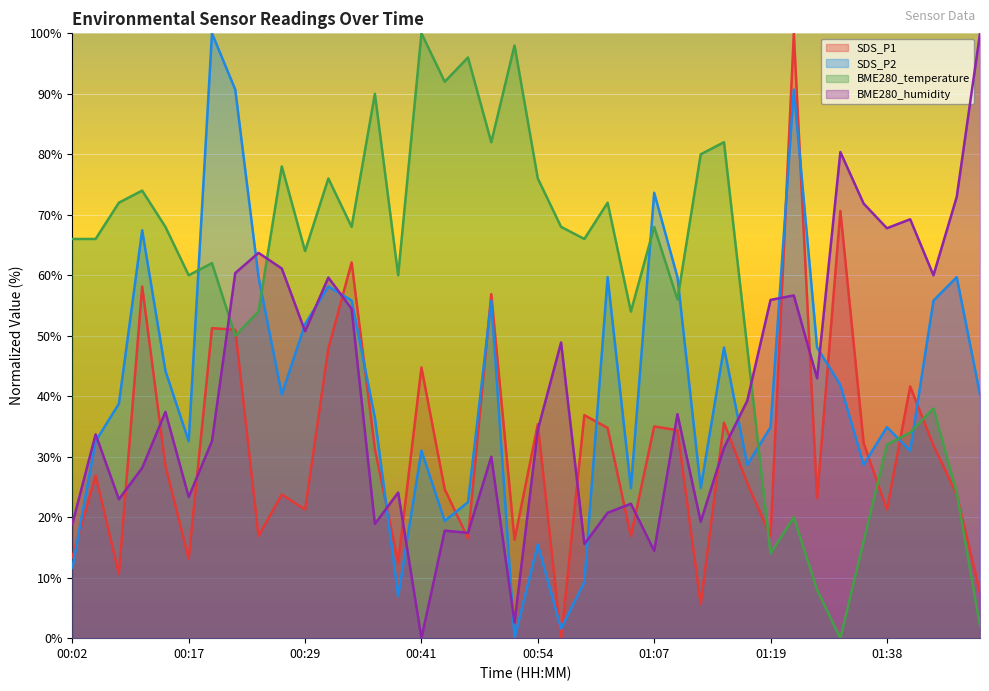

Reading left to right, extract all data points from this chart.

SDS_P1: 00:02=13.4	00:04=26.9	00:07=10.6	00:09=58.1	00:12=28.5	00:17=13.1	00:19=51.2	00:22=51.0	00:24=16.9	00:26=23.8	00:29=21.2	00:31=47.9	00:34=62.1	00:36=31.2	00:39=12.5	00:41=44.7	00:44=24.6	00:46=16.5	00:49=56.9	00:52=16.2	00:54=35.4	00:57=0.0	00:59=36.9	01:02=34.8	01:04=16.9	01:07=35.0	01:09=34.4	01:12=5.6	01:14=35.6	01:17=25.6	01:19=16.9	01:22=100.0	01:25=23.1	01:27=70.6	01:30=32.2	01:38=21.2	01:40=41.6	01:42=31.9	01:45=23.8	01:48=7.5
SDS_P2: 00:02=11.6	00:04=32.6	00:07=38.8	00:09=67.4	00:12=44.2	00:17=32.6	00:19=100.0	00:22=90.7	00:24=59.7	00:26=40.3	00:29=51.9	00:31=58.1	00:34=55.8	00:36=36.4	00:39=7.0	00:41=31.0	00:44=19.4	00:46=22.5	00:49=55.8	00:52=0.0	00:54=15.5	00:57=1.6	00:59=9.3	01:02=59.7	01:04=24.8	01:07=73.6	01:09=59.7	01:12=24.8	01:14=48.1	01:17=28.7	01:19=34.9	01:22=90.7	01:25=48.1	01:27=41.9	01:30=28.7	01:38=34.9	01:40=31.0	01:42=55.8	01:45=59.7	01:48=40.3
BME280_temperature: 00:02=66.0	00:04=66.0	00:07=72.0	00:09=74.0	00:12=68.0	00:17=60.0	00:19=62.0	00:22=50.0	00:24=54.0	00:26=78.0	00:29=64.0	00:31=76.0	00:34=68.0	00:36=90.0	00:39=60.0	00:41=100.0	00:44=92.0	00:46=96.0	00:49=82.0	00:52=98.0	00:54=76.0	00:57=68.0	00:59=66.0	01:02=72.0	01:04=54.0	01:07=68.0	01:09=56.0	01:12=80.0	01:14=82.0	01:17=48.0	01:19=14.0	01:22=20.0	01:25=8.0	01:27=0.0	01:30=16.0	01:38=32.0	01:40=34.0	01:42=38.0	01:45=24.0	01:48=2.0
BME280_humidity: 00:02=18.9	00:04=33.7	00:07=23.0	00:09=28.1	00:12=37.4	00:17=23.3	00:19=32.6	00:22=60.4	00:24=63.7	00:26=61.1	00:29=50.7	00:31=59.6	00:34=54.4	00:36=18.9	00:39=24.1	00:41=0.0	00:44=17.8	00:46=17.4	00:49=30.0	00:52=2.6	00:54=34.4	00:57=48.9	00:59=15.6	01:02=20.7	01:04=22.2	01:07=14.4	01:09=37.0	01:12=19.3	01:14=31.5	01:17=39.3	01:19=55.9	01:22=56.7	01:25=43.0	01:27=80.4	01:30=71.9	01:38=67.8	01:40=69.3	01:42=60.0	01:45=73.0	01:48=100.0